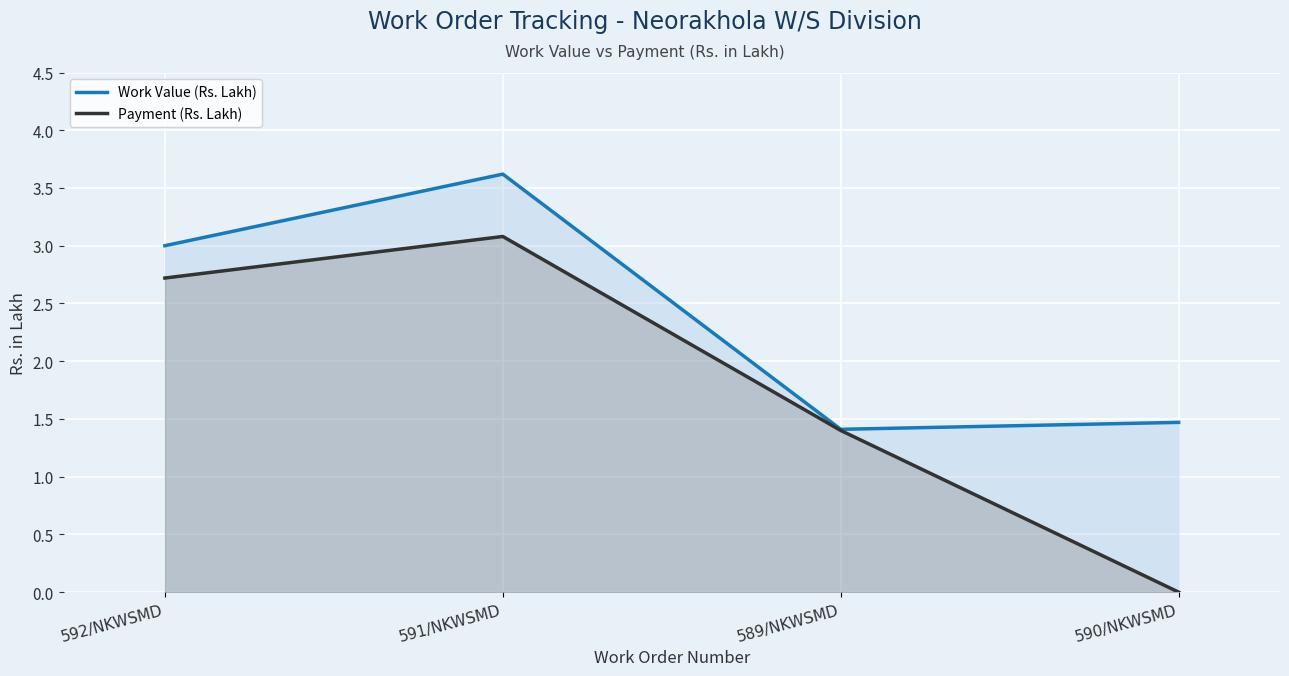

How many data points in Payment (Rs. Lakh) are above 2?

2